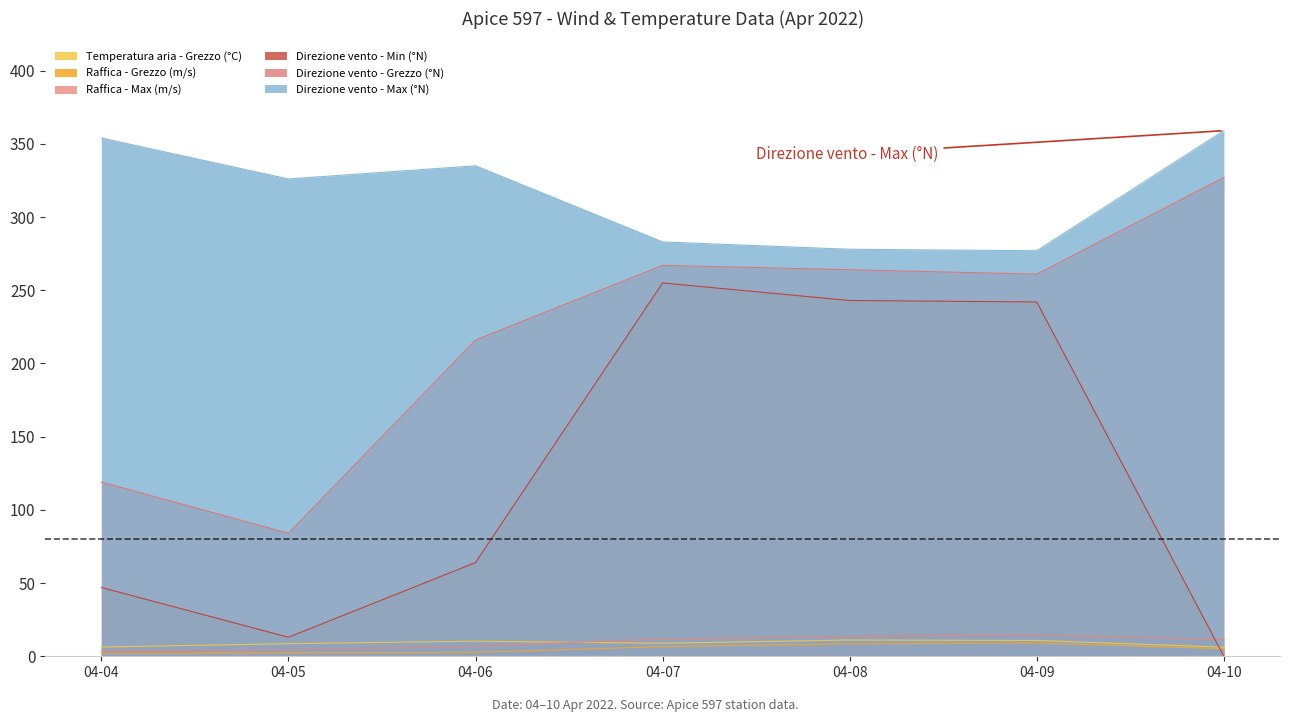

Which series changed the most between 04-06 and 04-08?

Direzione vento - Min (°N)